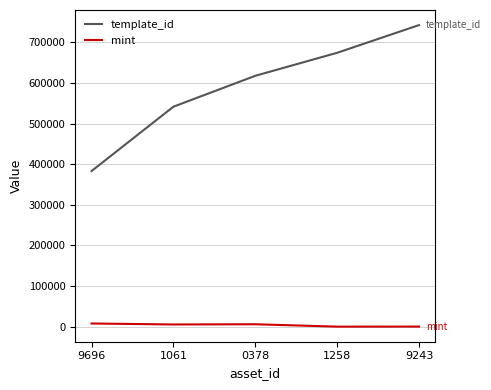

True or false: mint and template_id cross at least once.

False